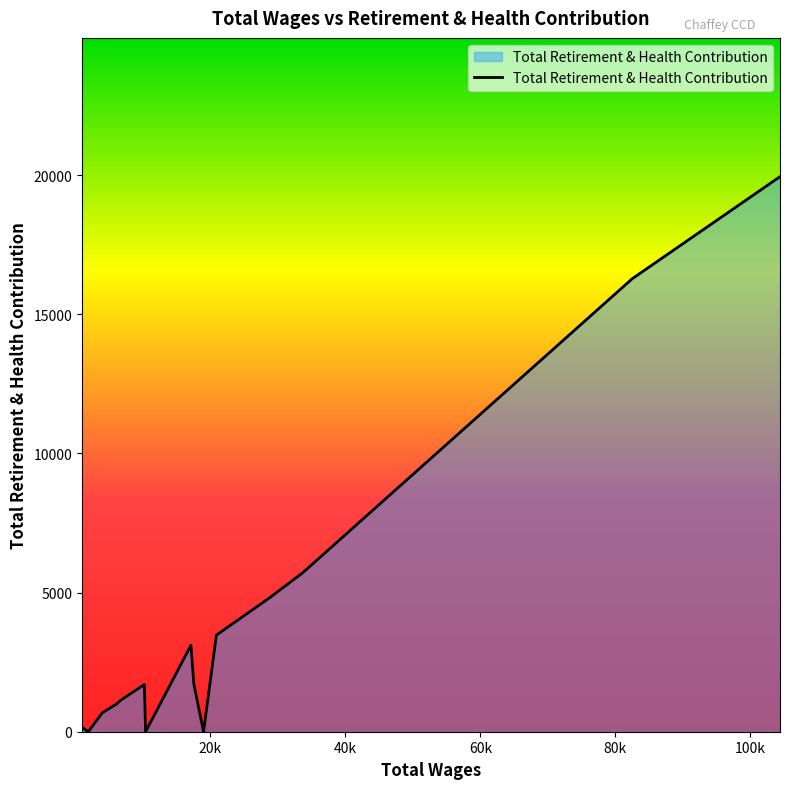

What is the label of the 5th point from the right?

6048.0